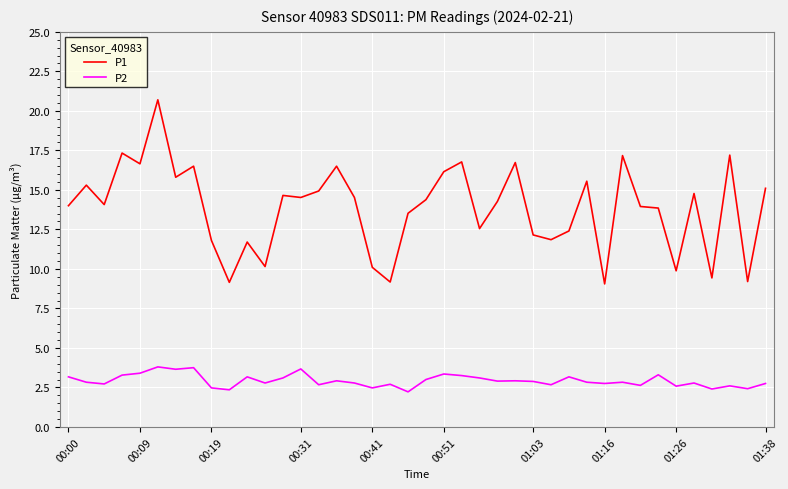

Is this an area chart (filled region under the line)?

No